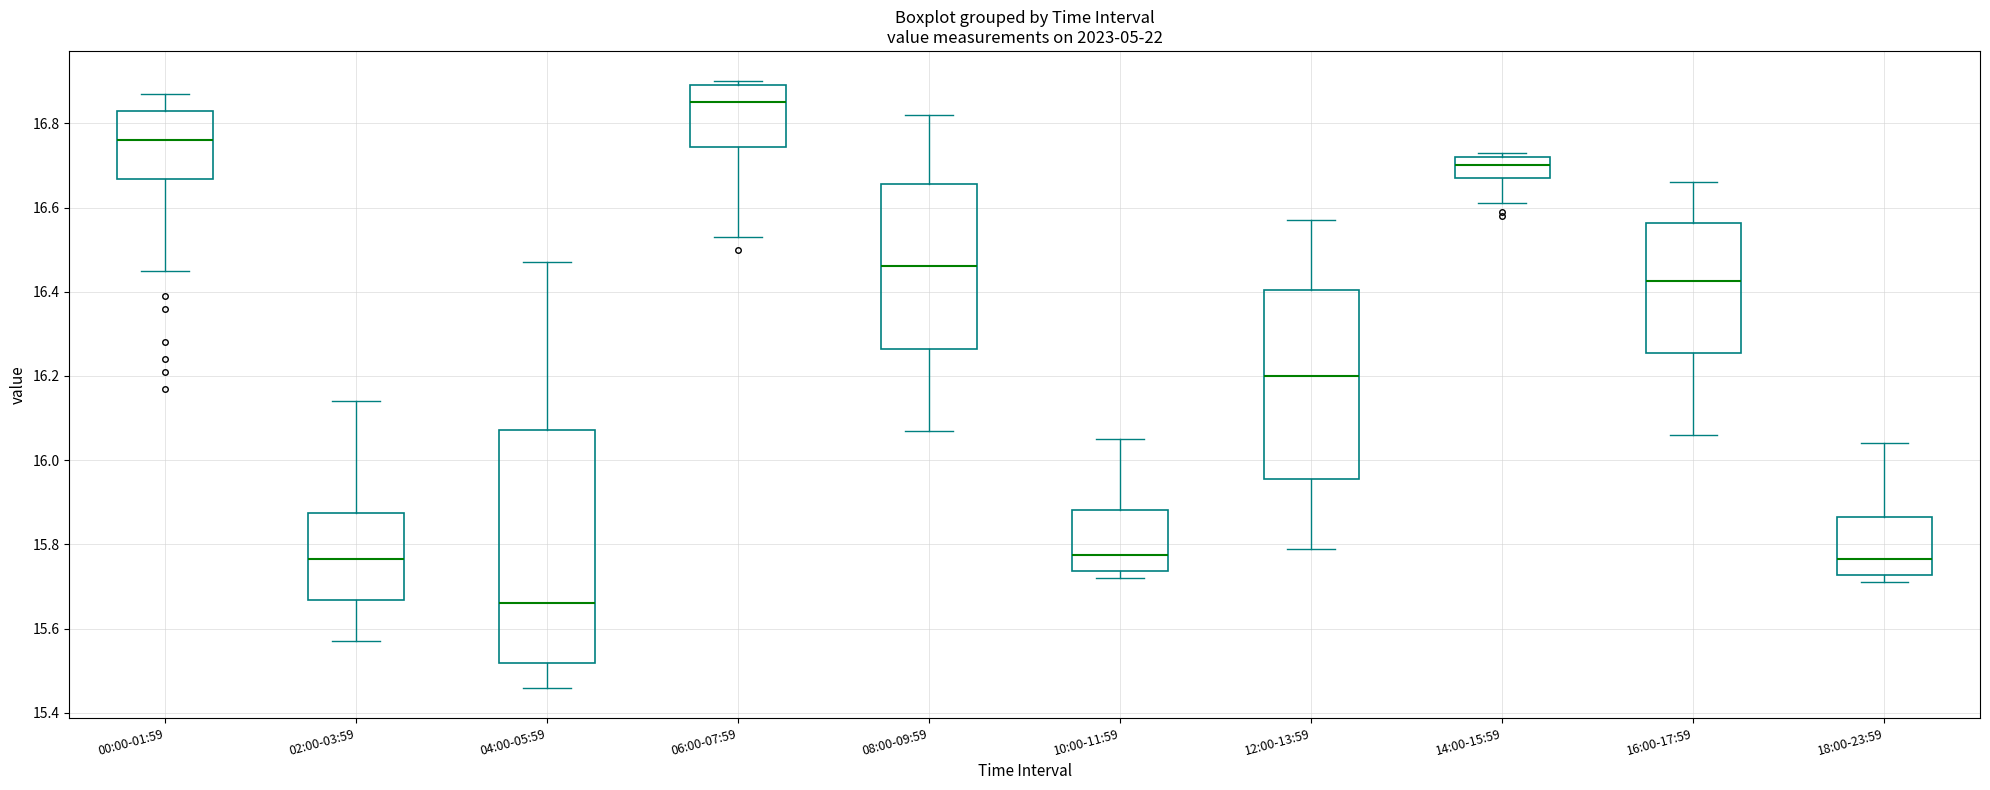

Which box is the tallest, from its lower edge to its upper edge?

04:00-05:59